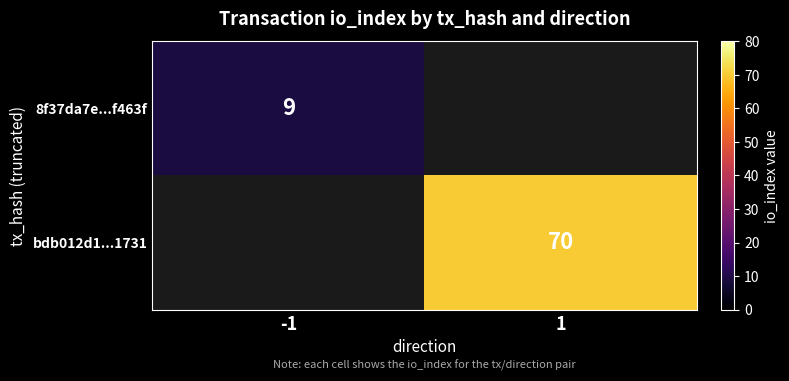

Is the value of 8f37da7e...f463f at -1 greater than the value of bdb012d1...1731 at 1?

No